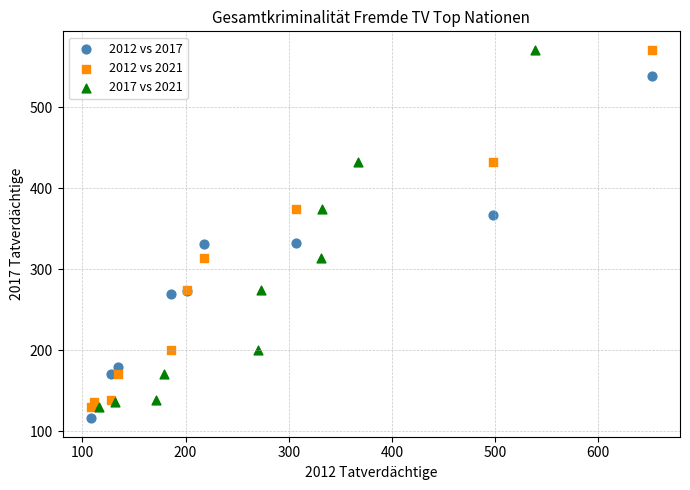

Which series reaches the minimum Y coordinate?

2012 vs 2017